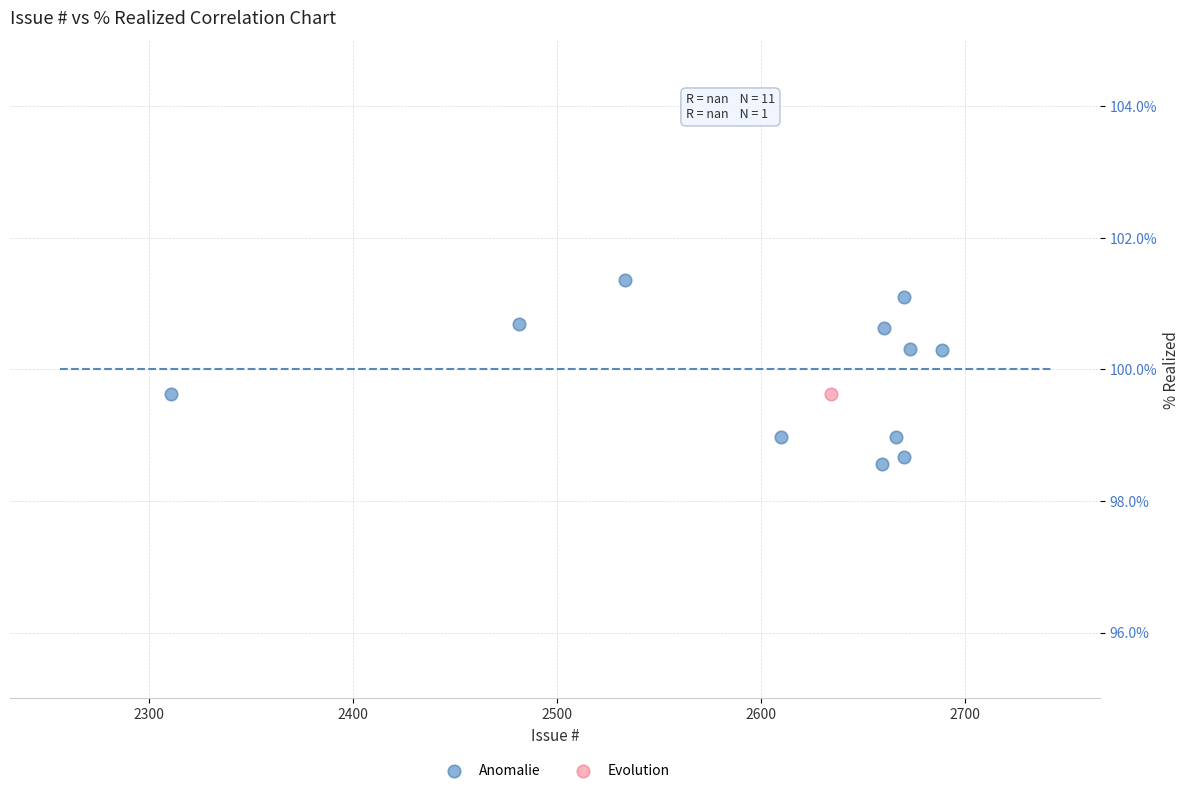

What are all the series names shown in the legend?

Anomalie, Evolution